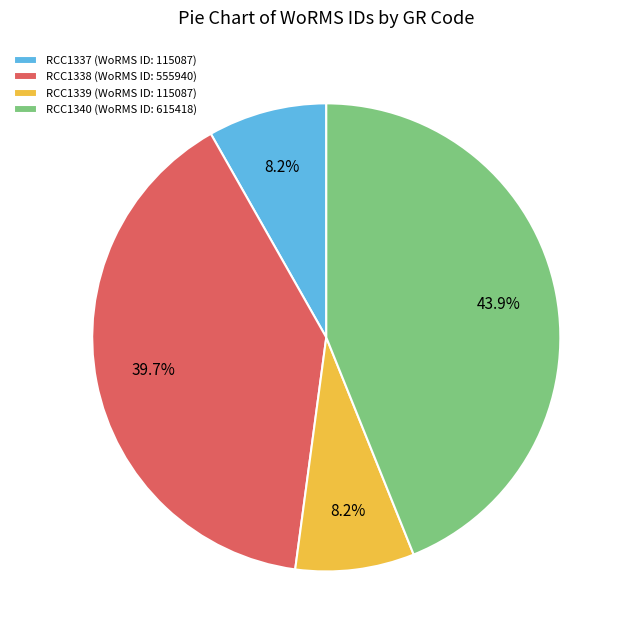

Which has a higher value, RCC1338 or RCC1339?

RCC1338